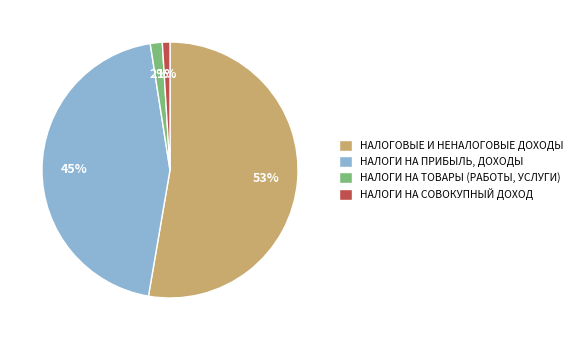

Which has a higher value, НАЛОГИ НА СОВОКУПНЫЙ ДОХОД or НАЛОГОВЫЕ И НЕНАЛОГОВЫЕ ДОХОДЫ?

НАЛОГОВЫЕ И НЕНАЛОГОВЫЕ ДОХОДЫ